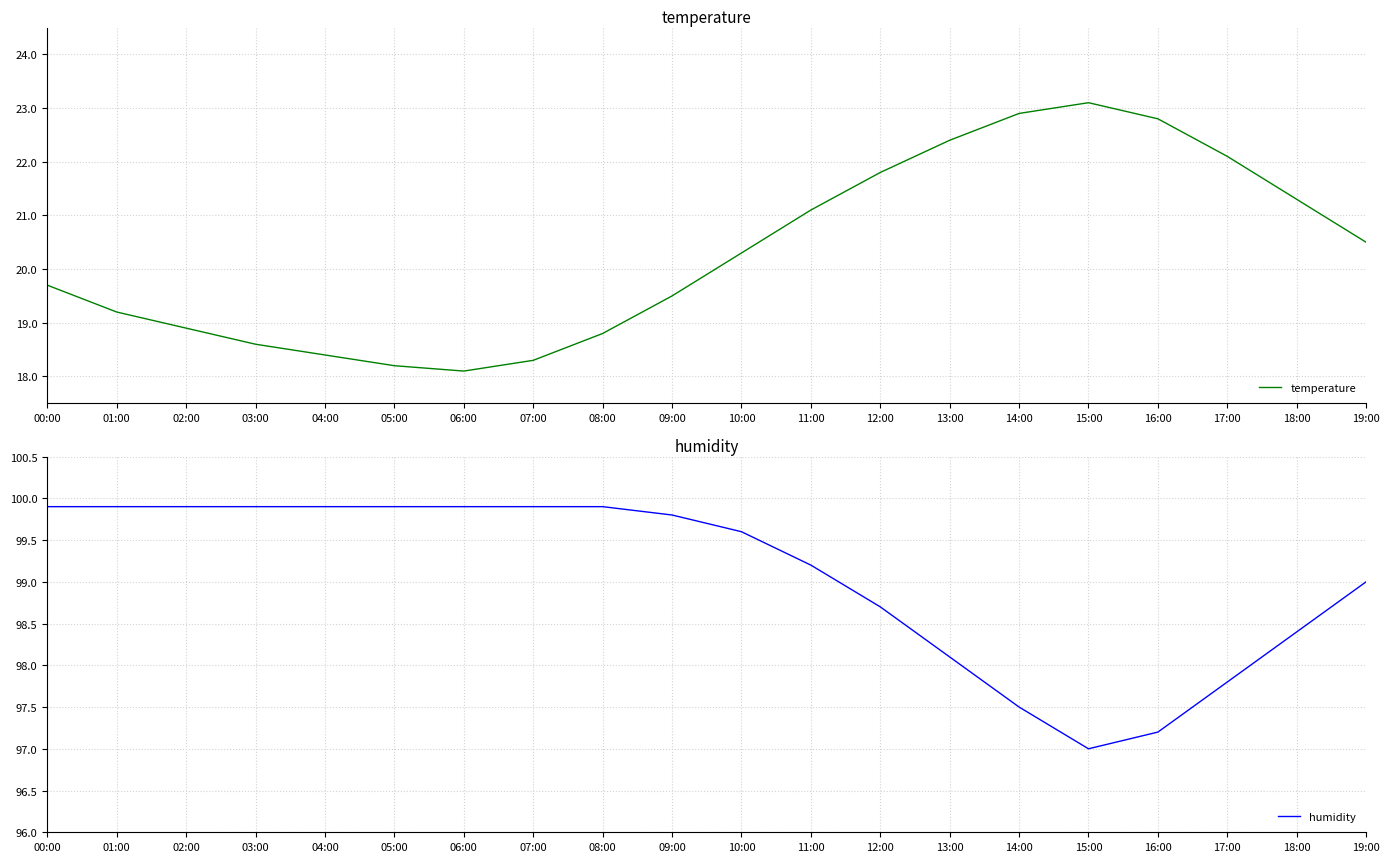

What is the total value across all series at 17:00?

119.9